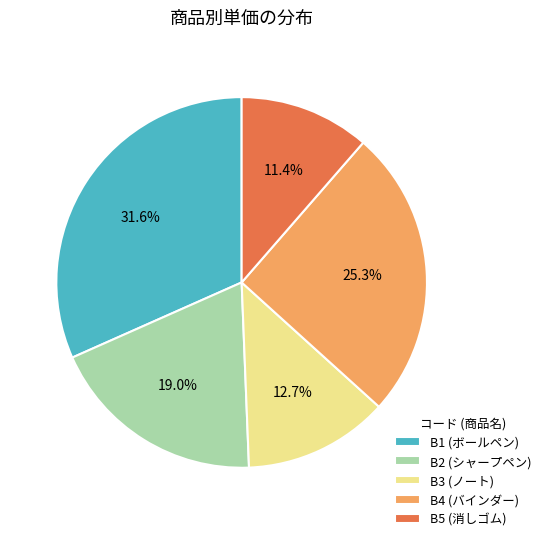

What is the ratio of the value at B1 (ボールペン) to the value at B2 (シャープペン)?

1.7